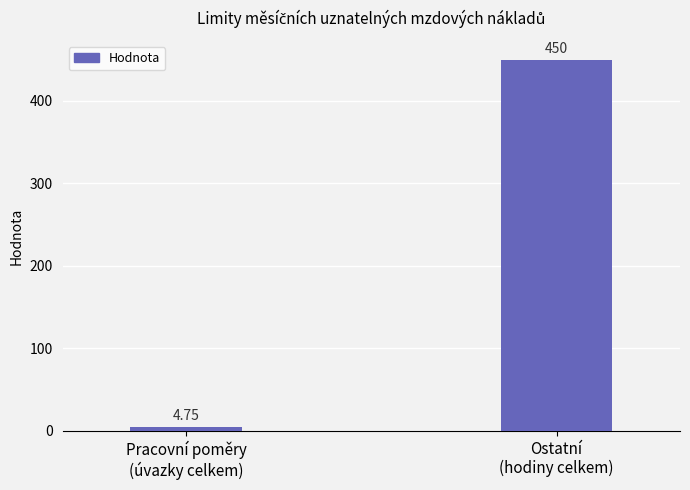

What is the label of the 2nd bar from the right?

Pracovní poměry
(úvazky celkem)